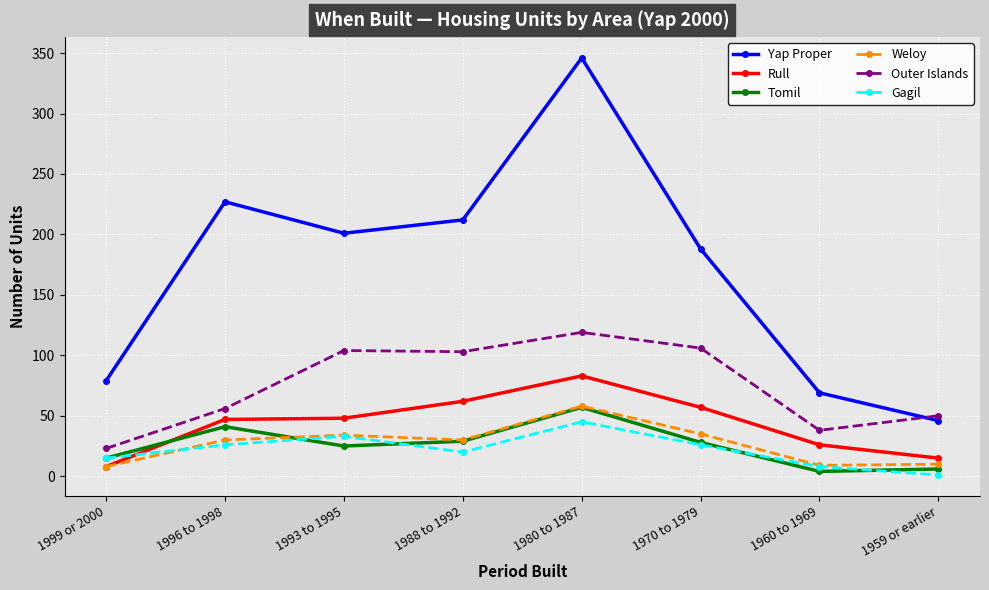

What is the greatest value displayed?

346